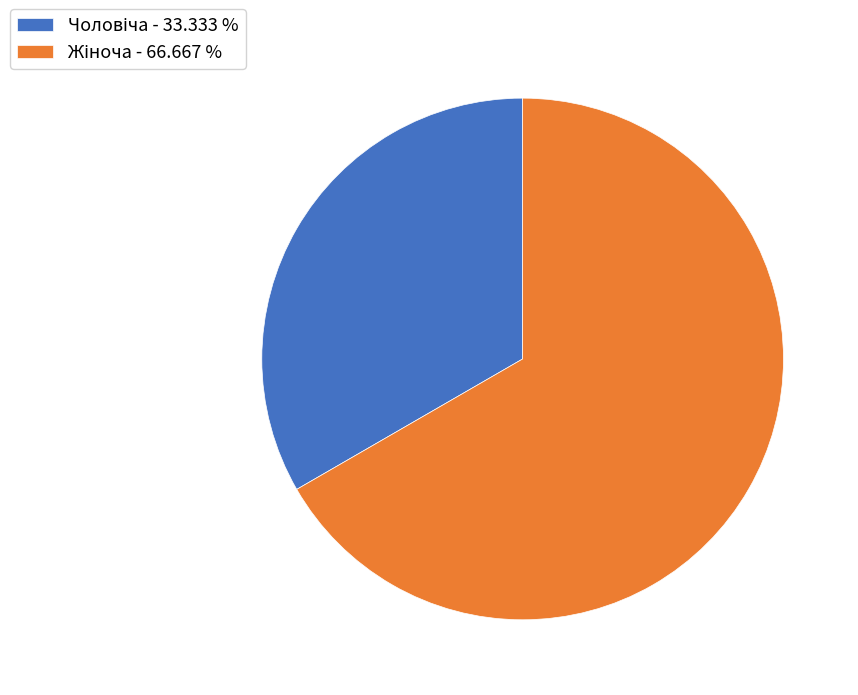

Which has a higher value, Чоловіча or Жіноча?

Жіноча